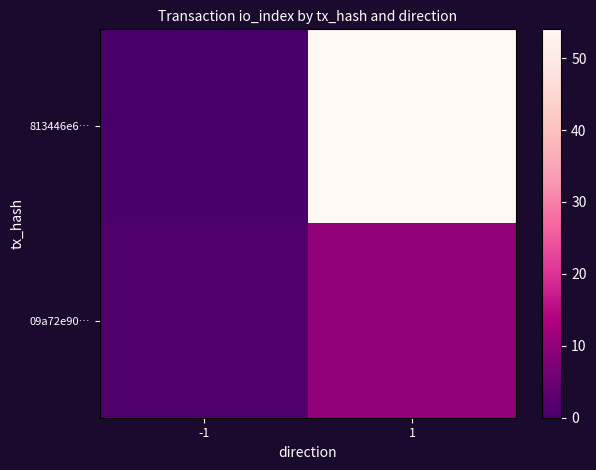

Rank the series at 1 from lowest to highest value.

09a72e90…, 813446e6…